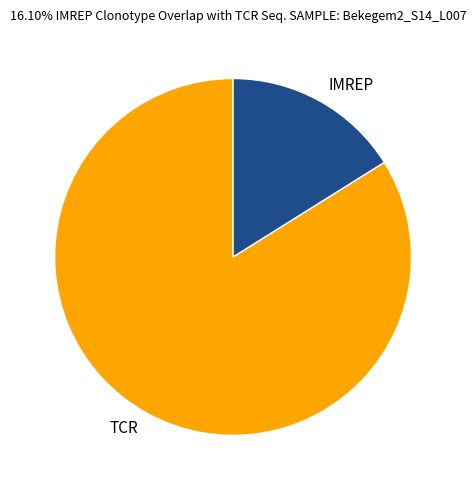

Which category has the biggest portion of the pie?

TCR